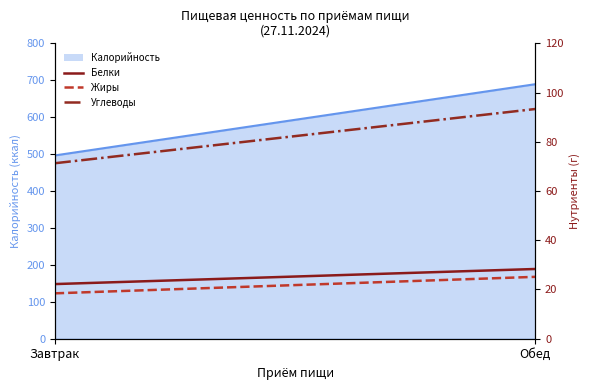

What is the label of the 2nd point from the right?

Завтрак